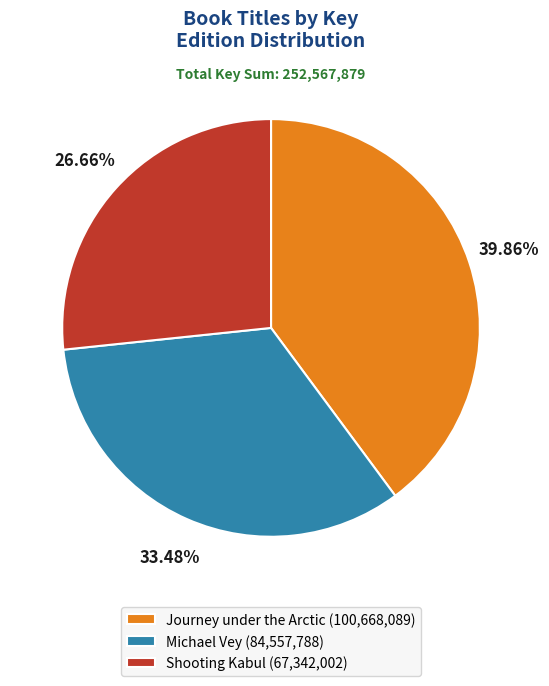

To the nearest percent, what percentage of the pie is Shooting Kabul?

27%